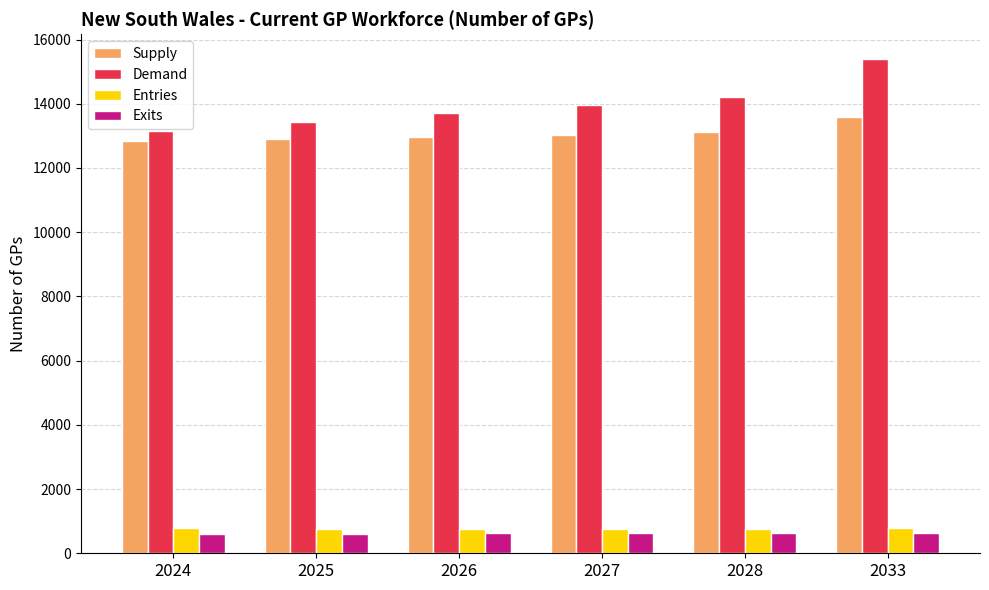

Is it true that Entries equals 778.5 at 2024?

True